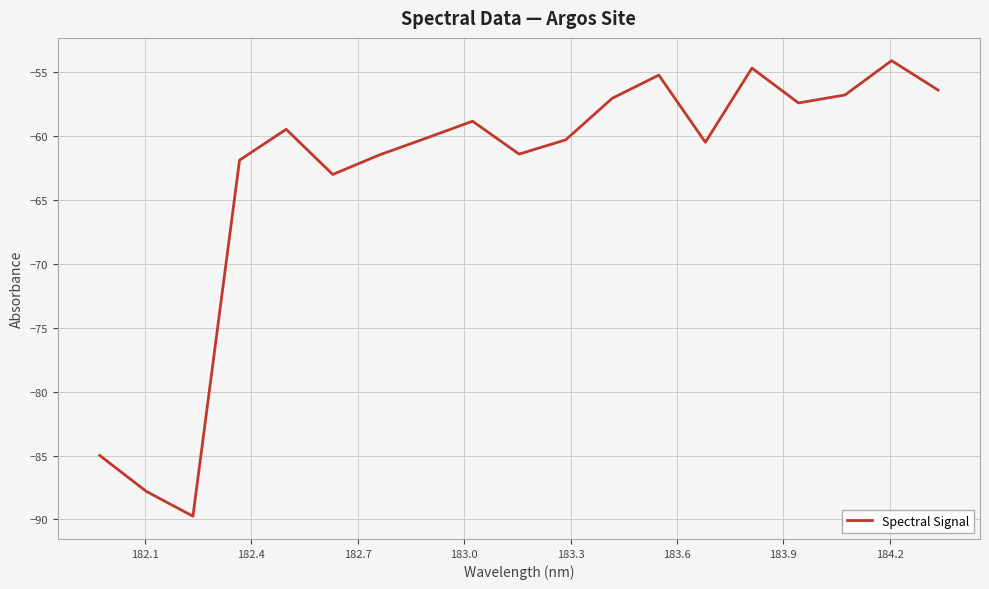

What is the greatest value displayed?

-54.1